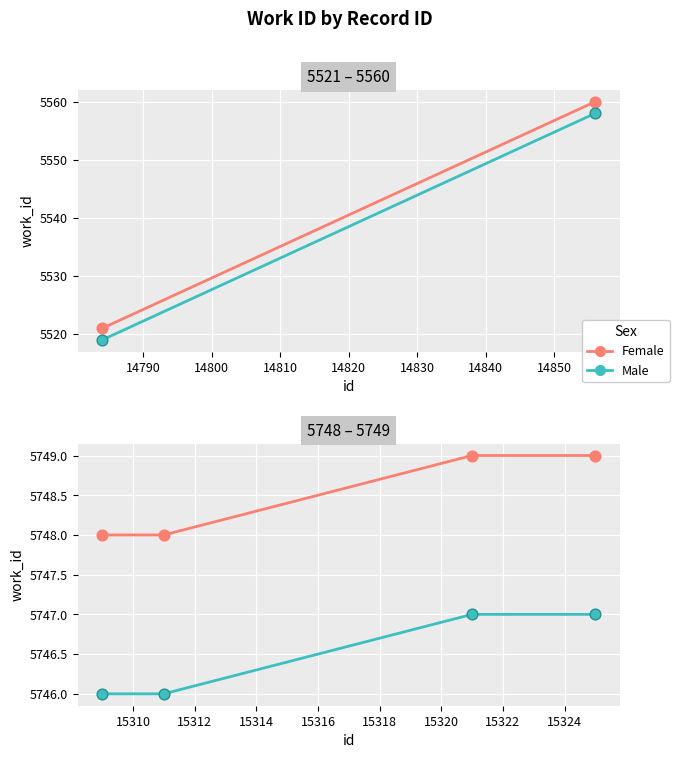

What are all the series names shown in the legend?

Female, Male